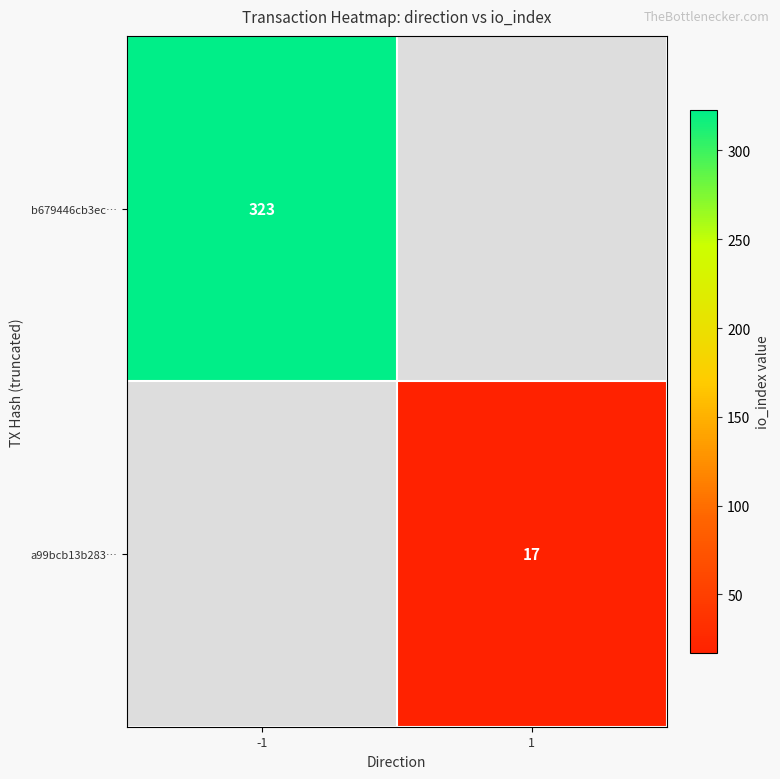

Which has a higher value, 1 or -1?

-1